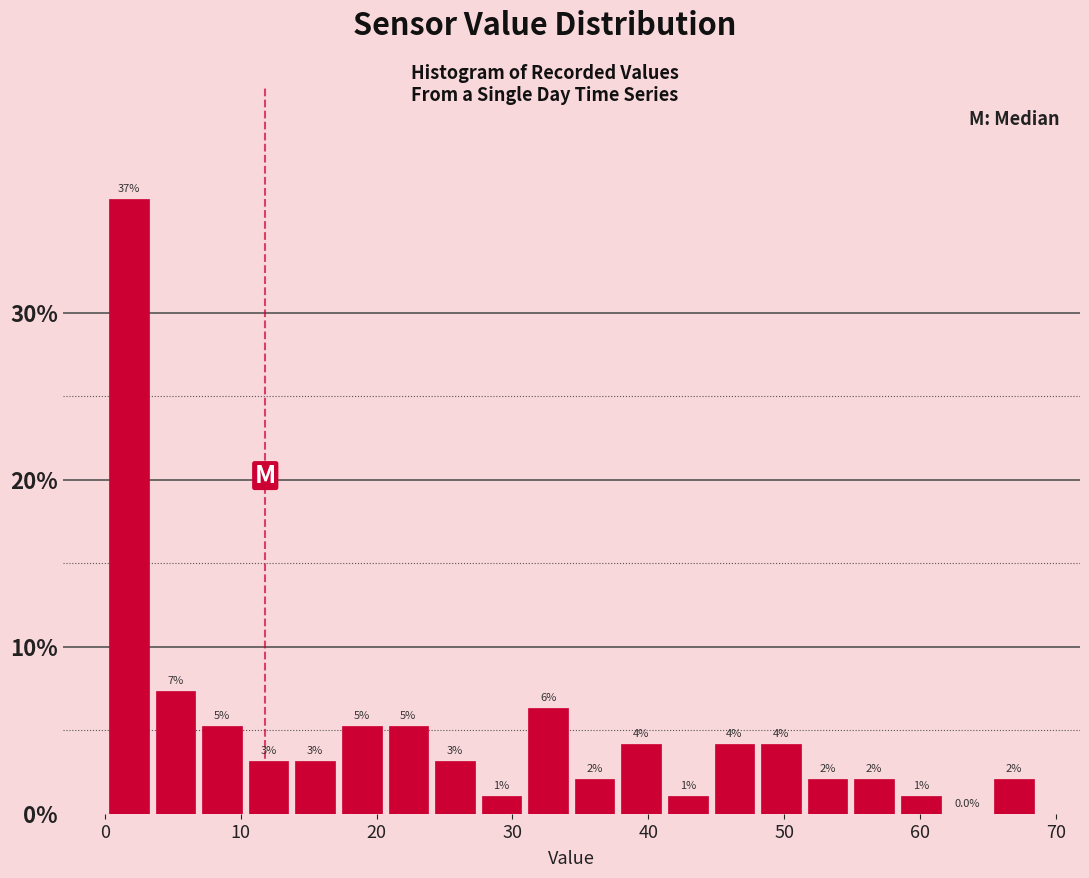

Around what value on the x-axis is the tallest bar? Give the approximate position of its centre, as read against the axis.

2